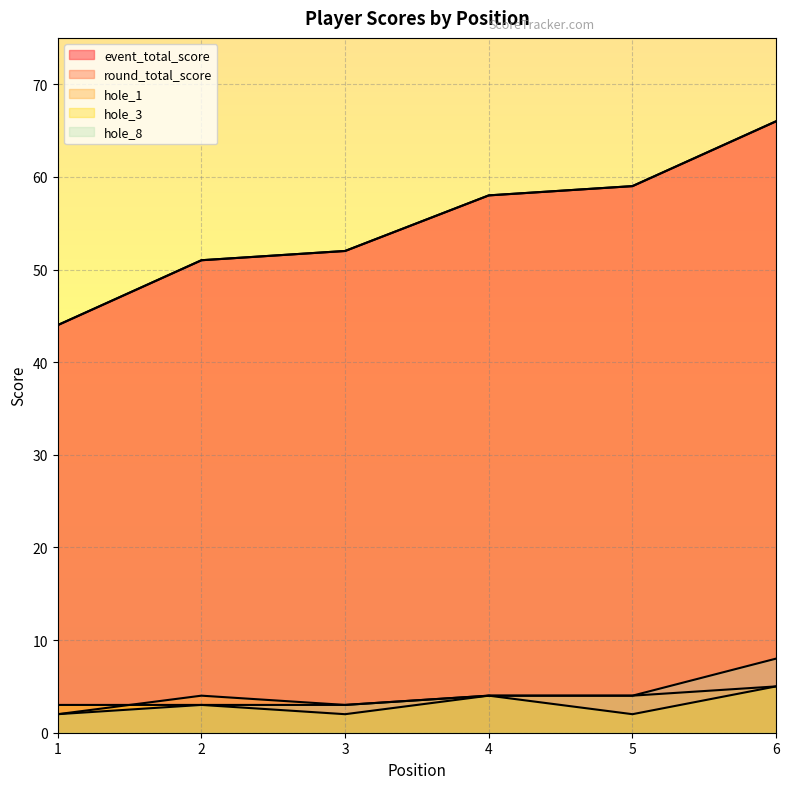

How many hole_1 values are between 3 and 4?

4